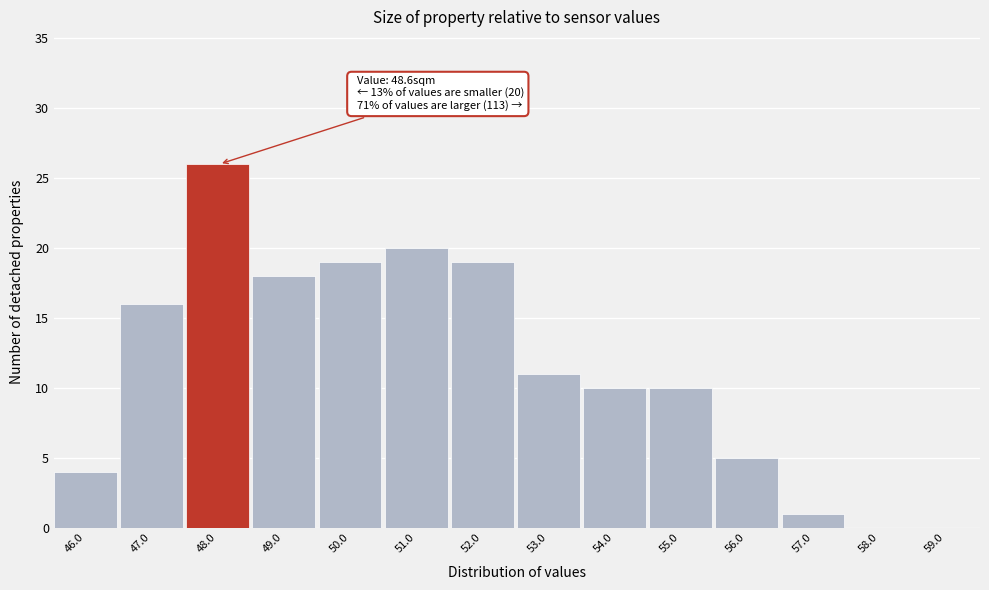

Reading left to right, extract all data points from this chart.

46.0=4	47.0=16	48.0=26	49.0=18	50.0=19	51.0=20	52.0=19	53.0=11	54.0=10	55.0=10	56.0=5	57.0=1	58.0=0	59.0=0